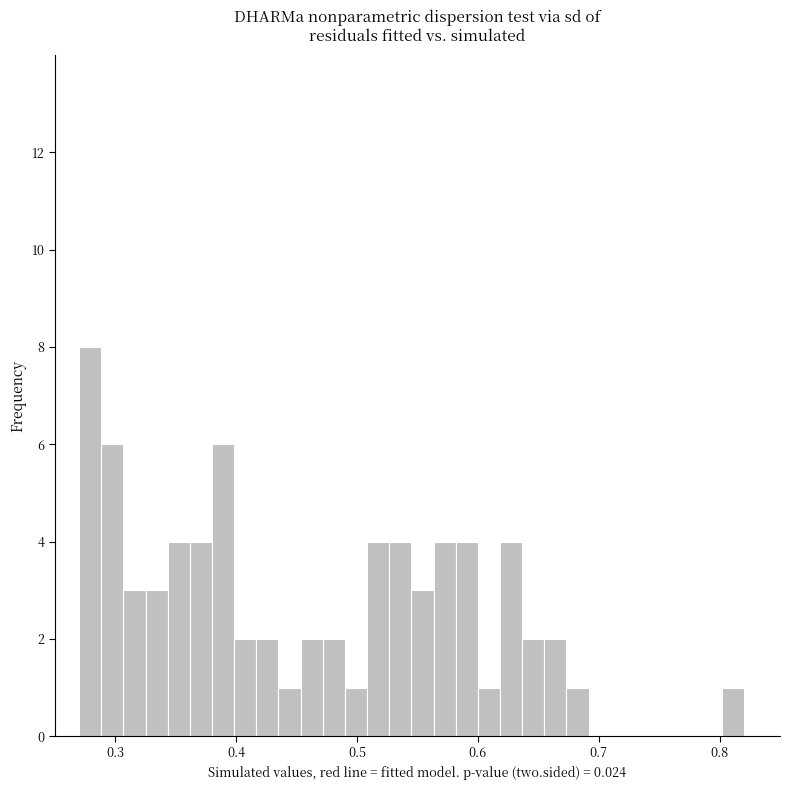

Around what value on the x-axis is the tallest bar? Give the approximate position of its centre, as read against the axis.

0.28